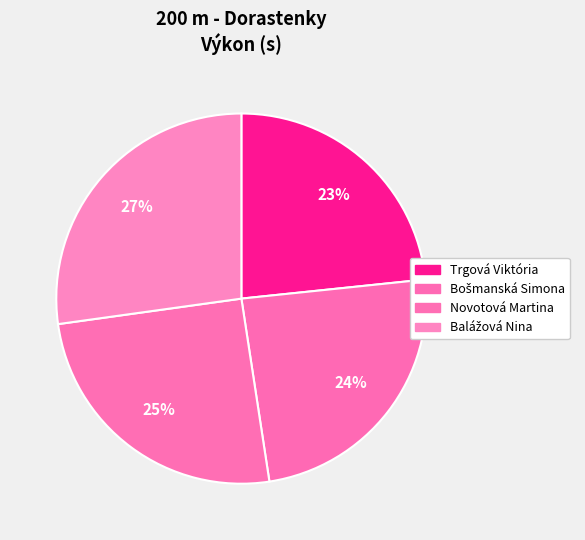

What portion of the pie excludes Novotová Martina?

74.8%